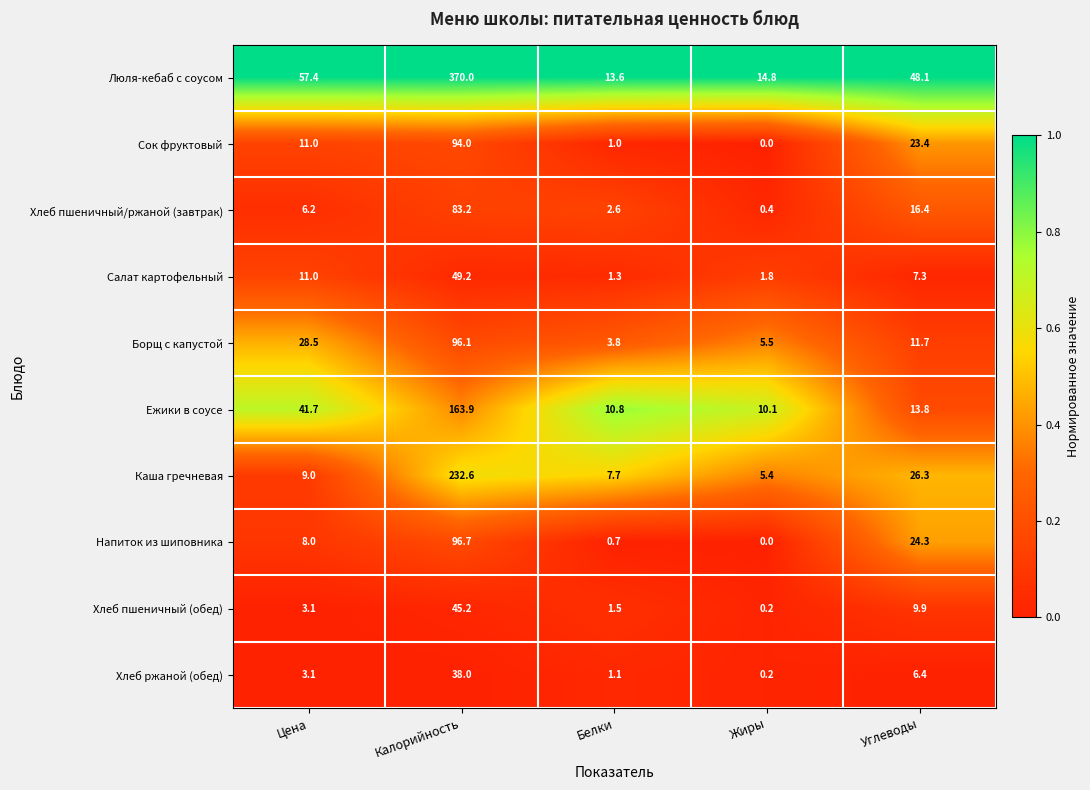

Which label corresponds to the smallest value in the chart?

Жиры